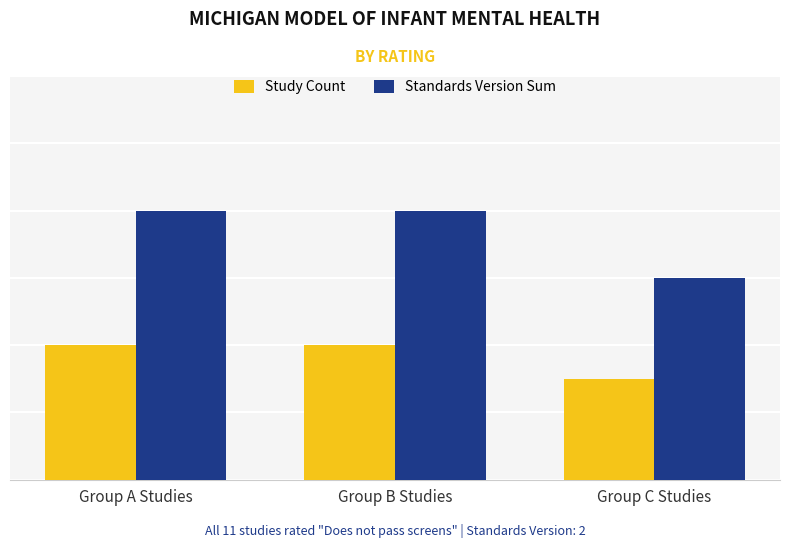

Which series changed the most between Group A Studies and Group C Studies?

Standards Version Sum